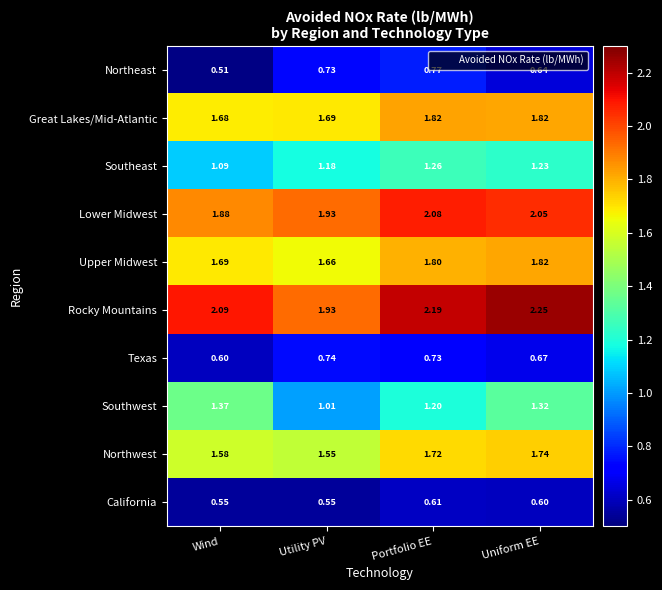

Where does the Lower Midwest series first go above 2?

Portfolio EE